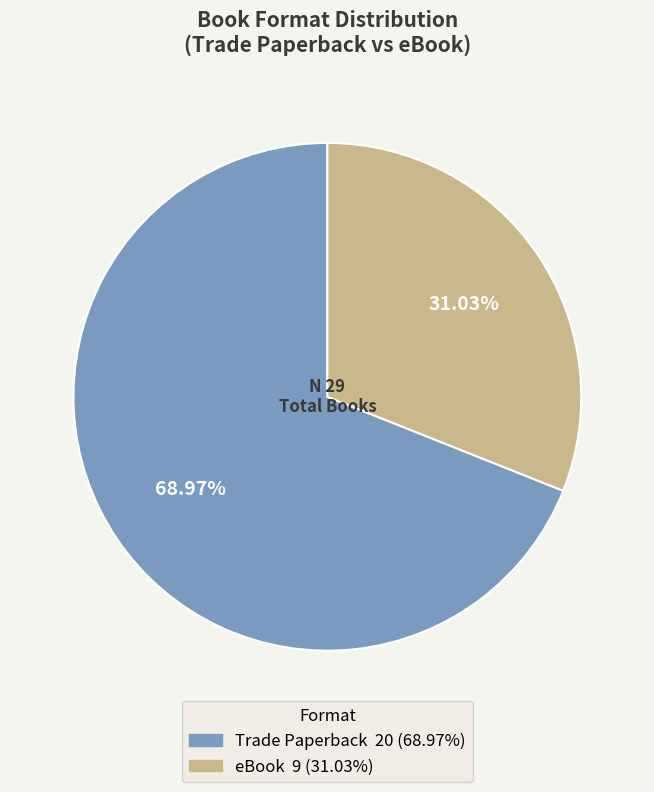

To the nearest percent, what is the average slice percentage?

50%